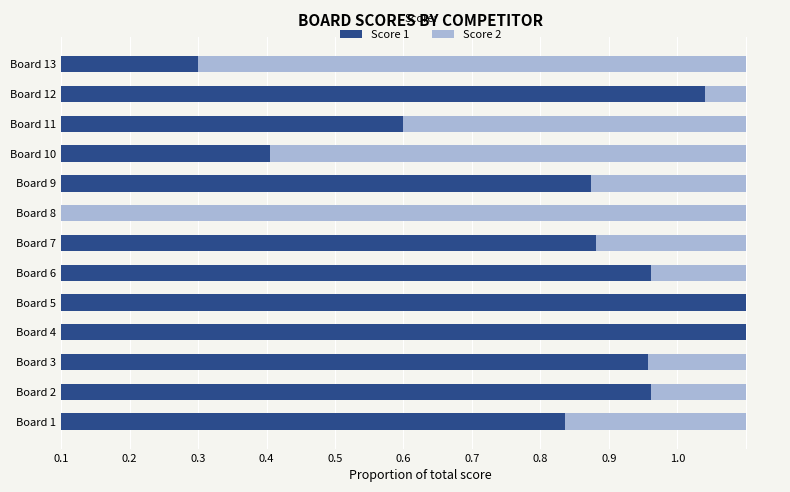

What are all the series names shown in the legend?

Score 1, Score 2